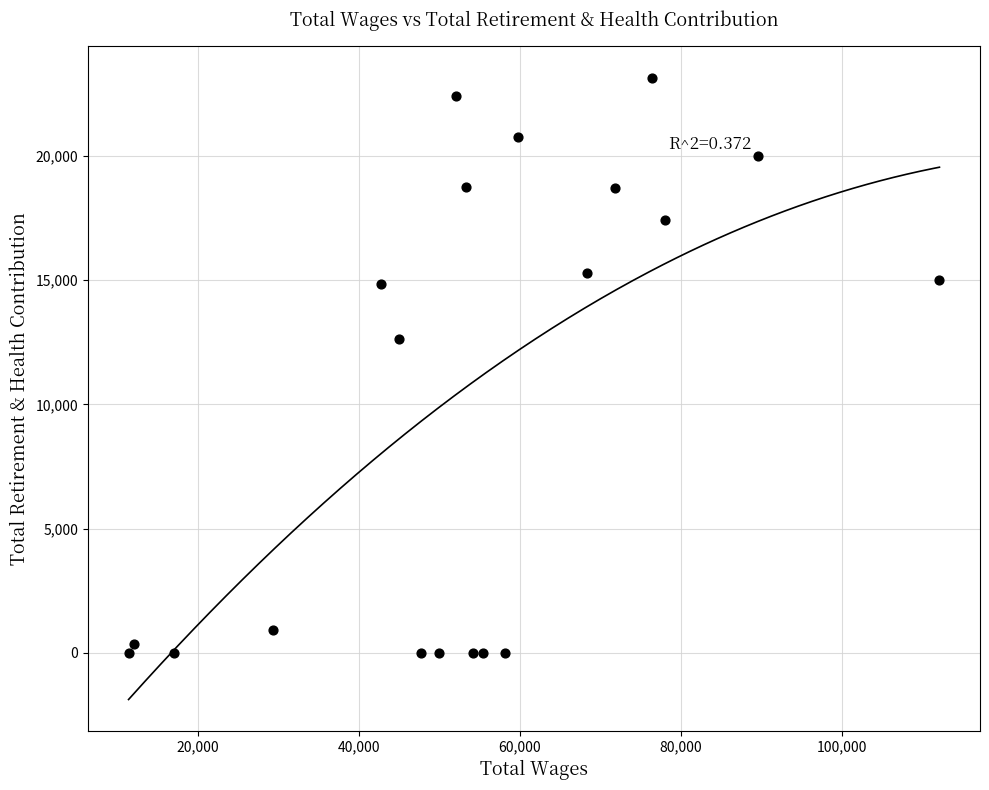

What is the range of Y values (max minus min)?

23157